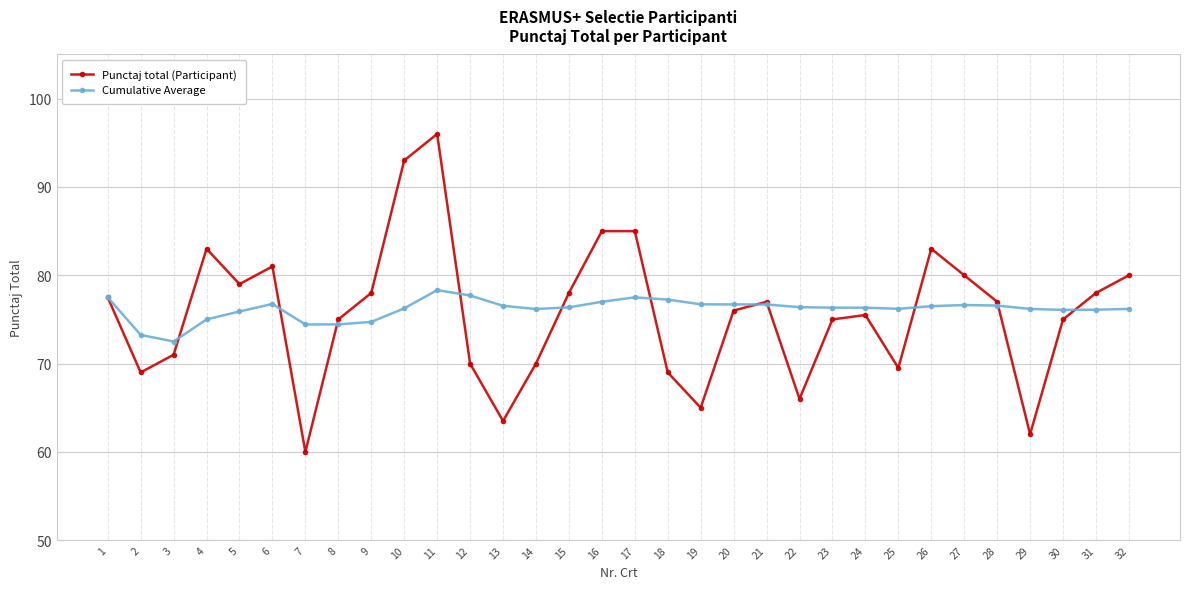

At 19, list the series in order from smallest to largest.

Punctaj total (Participant), Cumulative Average